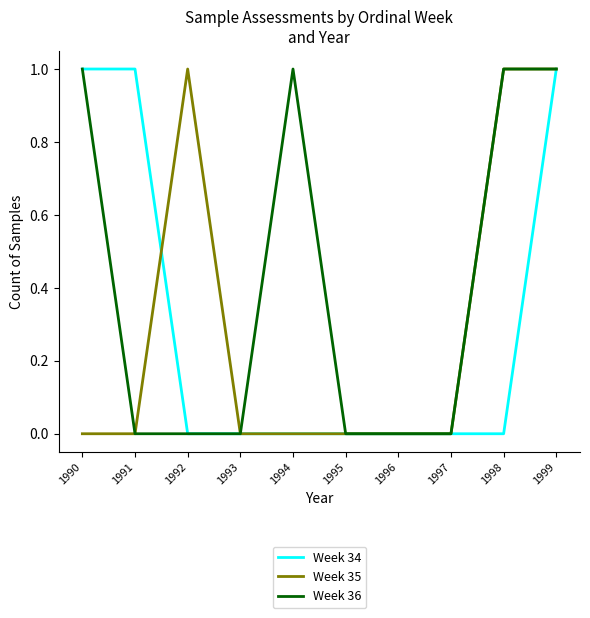

Reading left to right, transcribe all the data shown in this chart.

Week 34: 1990=1	1991=1	1992=0	1993=0	1994=0	1995=0	1996=0	1997=0	1998=0	1999=1
Week 35: 1990=0	1991=0	1992=1	1993=0	1994=0	1995=0	1996=0	1997=0	1998=1	1999=1
Week 36: 1990=1	1991=0	1992=0	1993=0	1994=1	1995=0	1996=0	1997=0	1998=1	1999=1